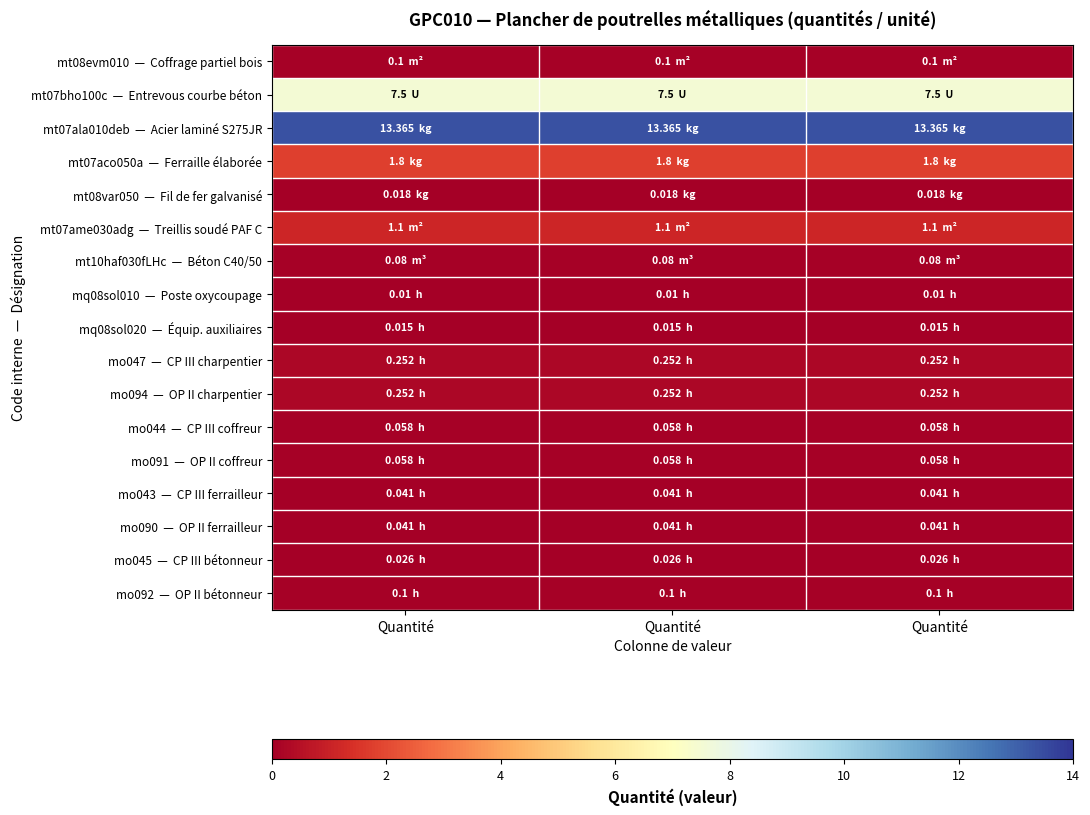

At Quantité, list the series in order from largest to smallest.

mt07ala010deb — Acier laminé S275JR, mt07bho100c — Entrevous courbe béton, mt07aco050a — Ferraille élaborée, mt07ame030adg — Treillis soudé PAF C, mo047 — CP III charpentier, mo094 — OP II charpentier, mt08evm010 — Coffrage partiel bois, mo092 — OP II bétonneur, mt10haf030fLHc — Béton C40/50, mo044 — CP III coffreur, mo091 — OP II coffreur, mo043 — CP III ferrailleur, mo090 — OP II ferrailleur, mo045 — CP III bétonneur, mt08var050 — Fil de fer galvanisé, mq08sol020 — Équip. auxiliaires, mq08sol010 — Poste oxycoupage